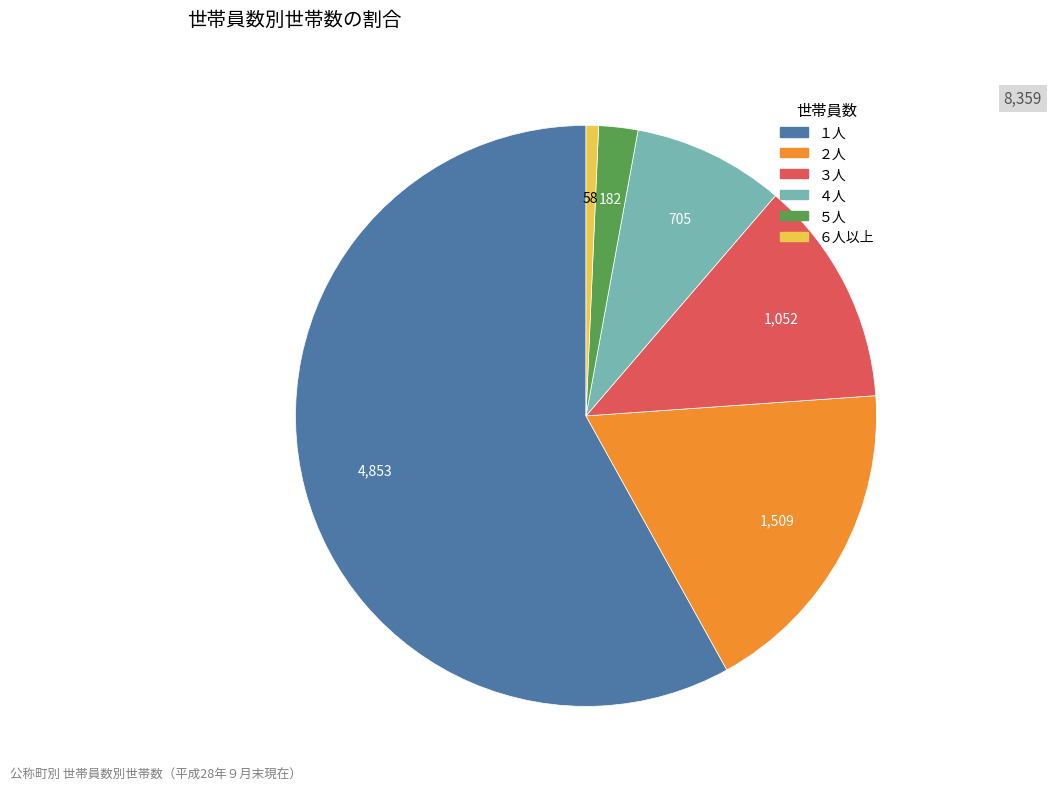

Rank the categories by value from lowest to highest.

６人以上, ５人, ４人, ３人, ２人, １人